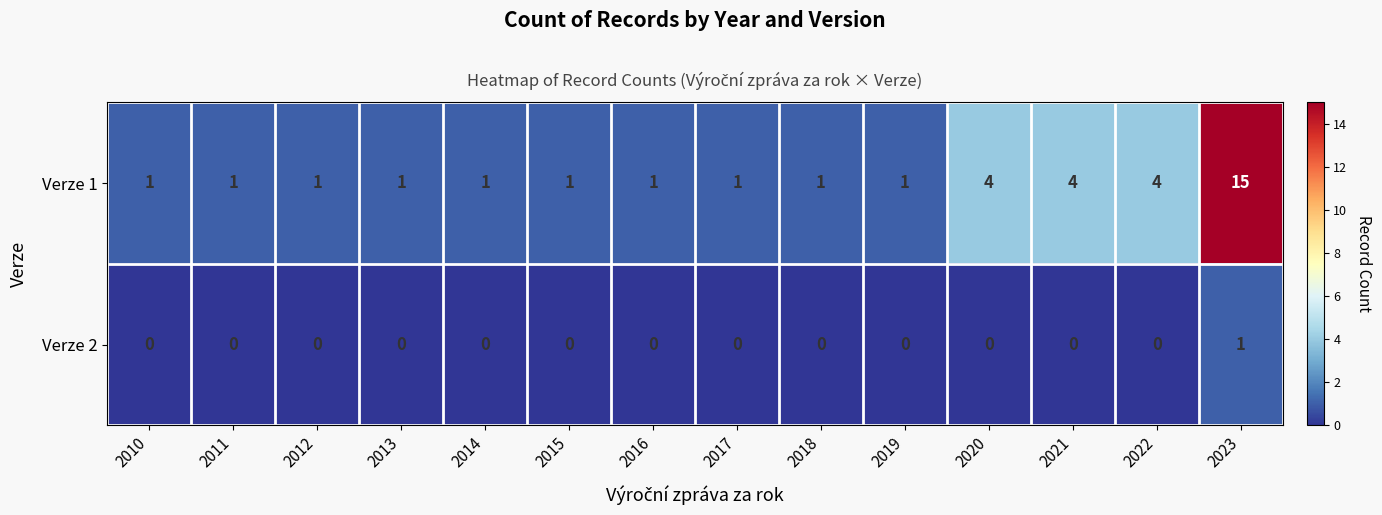

Which series has the largest range (max minus min)?

Verze 1